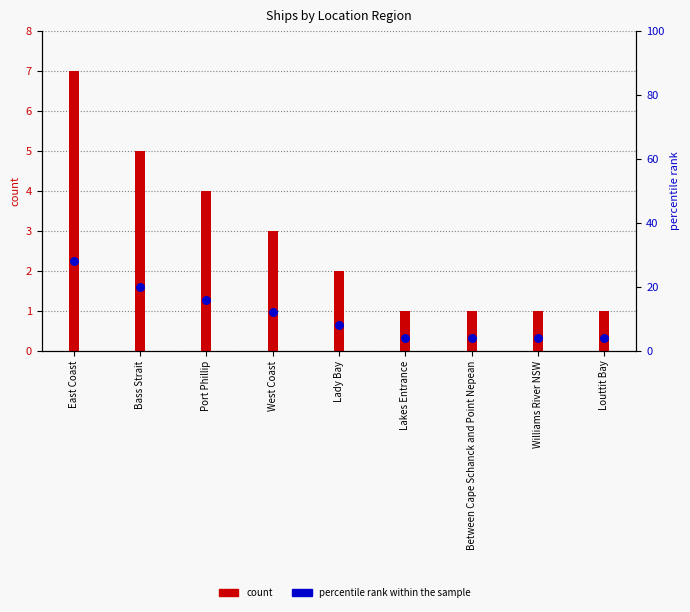

At how many categories does at least one series exceed 5?

5